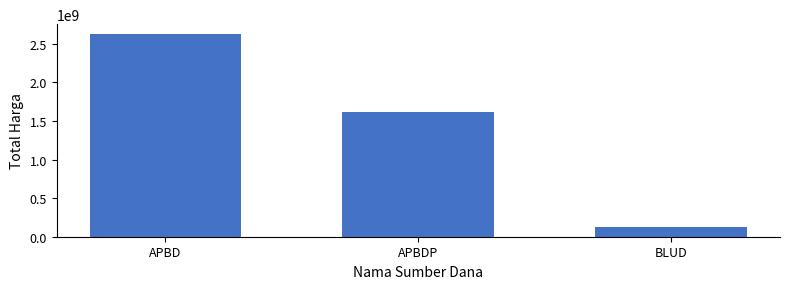

What is the value of the 1st bar from the left?

2623786025